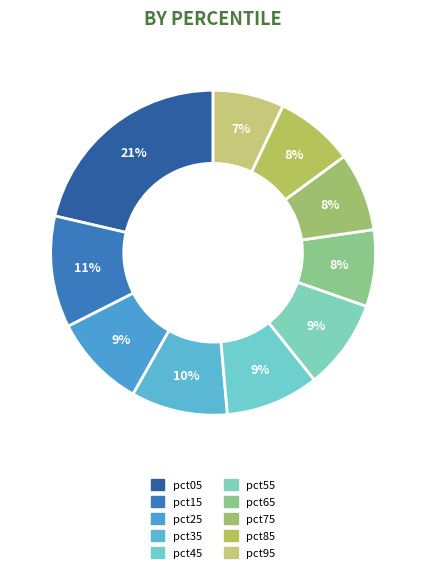

How much of the chart is everything except pct95?

92.9%